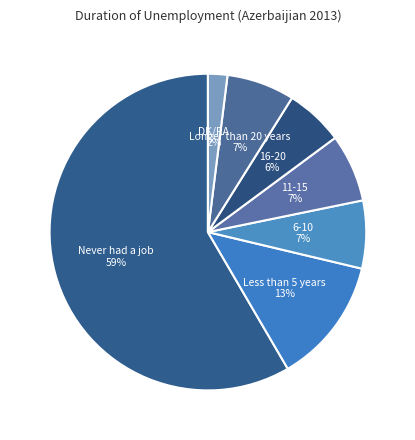

Rank the categories by value from highest to lowest.

Never had a job, Less than 5 years, 6-10, 11-15, Longer than 20 years, 16-20, DK/RA